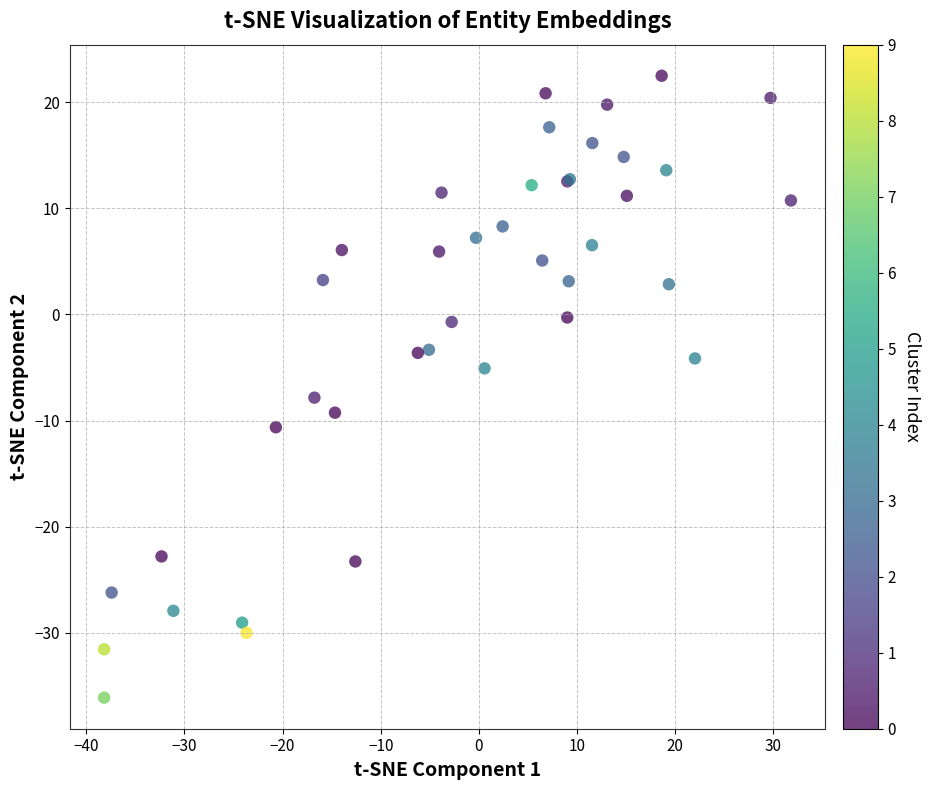

What Y value in the scatter plot is closest to -6?

-5.1